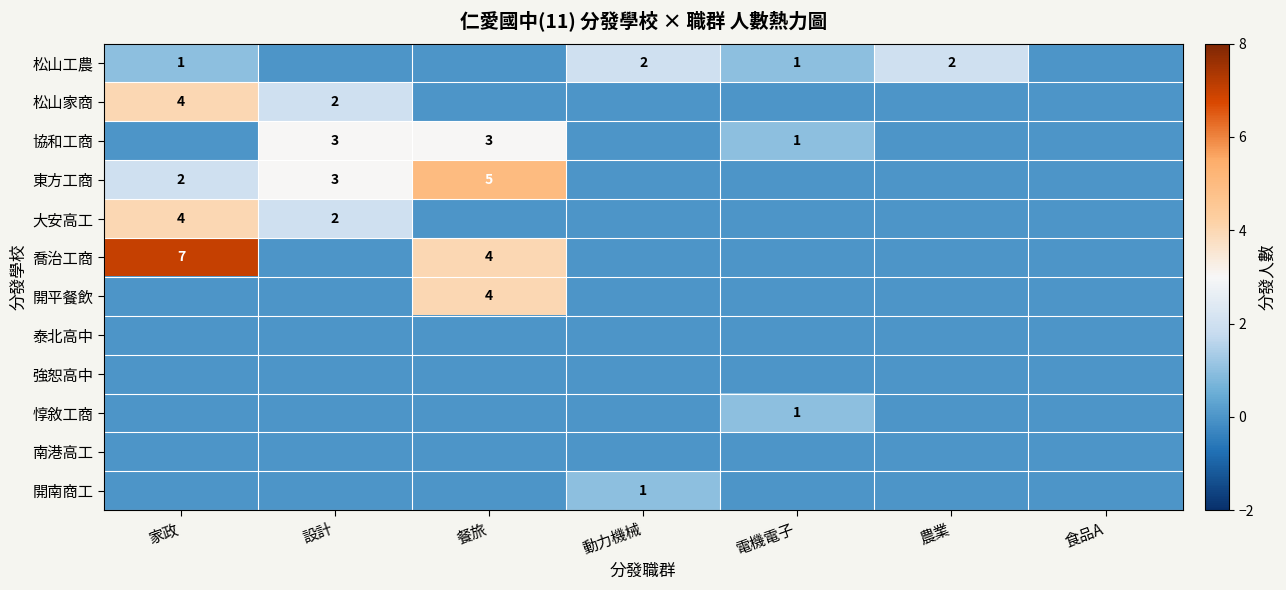

Count the number of data series in this chart.

12